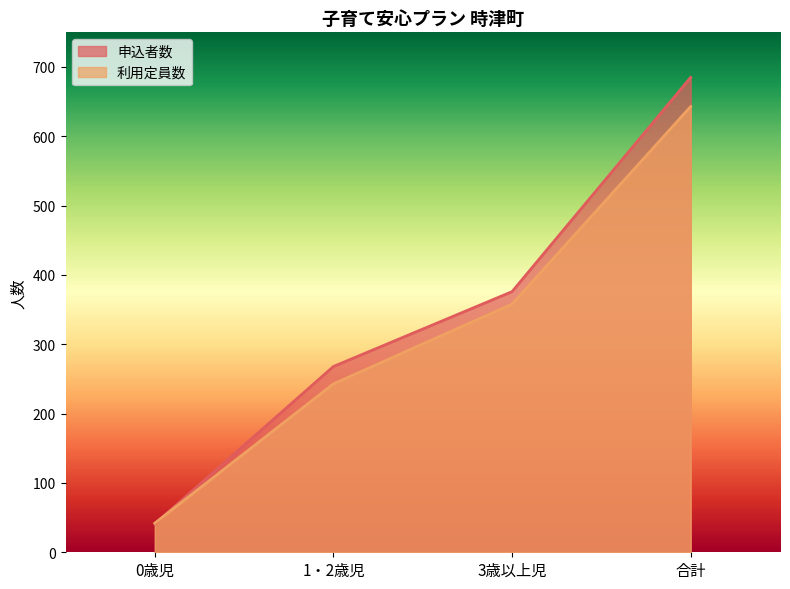

At which label does 申込者数 first exceed 376?

合計